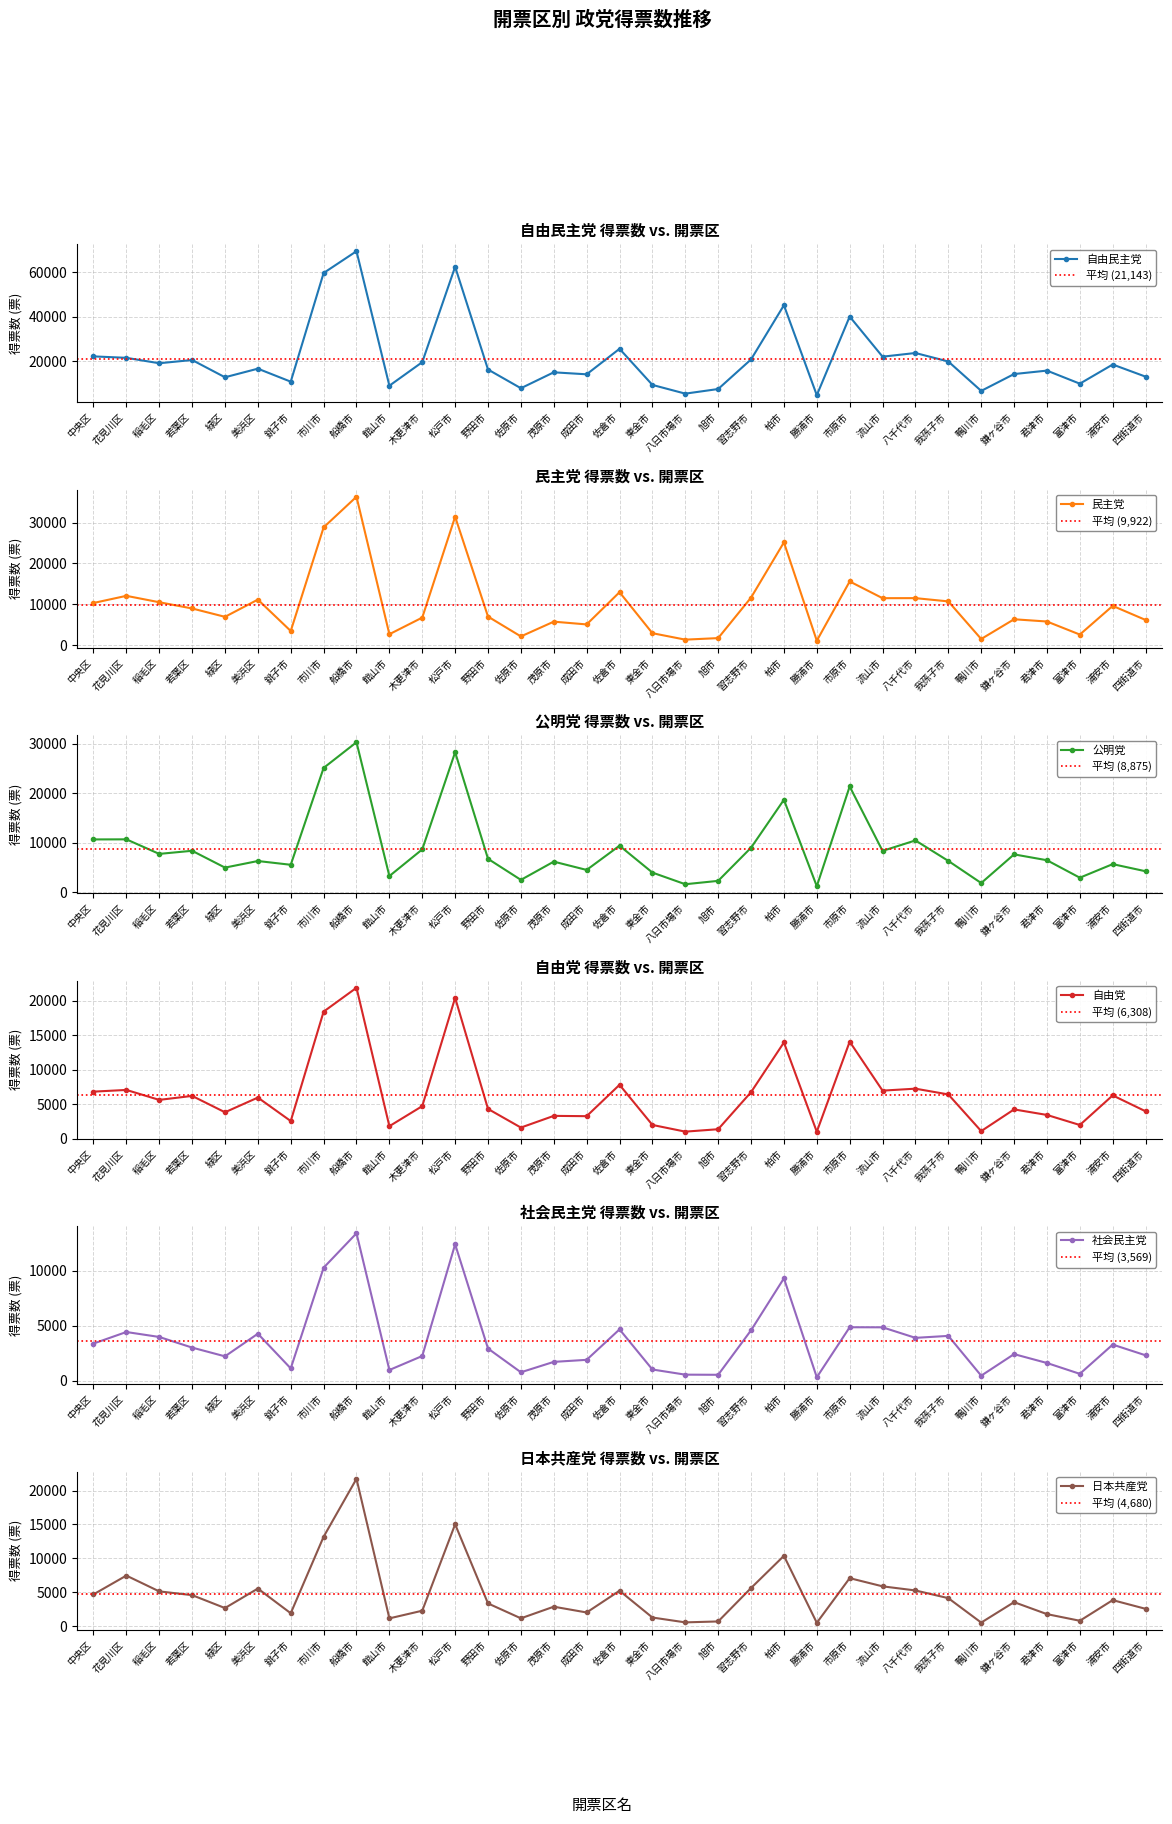

Reading left to right, what are all the values shown in this chart?

自由民主党: 22124.9	21475.1	19038.1	20495.0	12729.9	16596.6	10747.6	59638.2	69443.7	8937.7	19530.8	62432.4	16218.2	7799.0	14956.6	14061.6	25534.0	9287.2	5365.3	7442.9	20754.0	45135.0	4663.7	40036.8	21993.7	23646.1	19821.9	6600.2	14175.5	15724.9	9850.3	18464.6	13009.0
民主党: 10315.5	12065.7	10502.0	8975.9	6928.8	11140.9	3464.6	28813.8	36312.8	2677.0	6745.3	31423.8	6989.7	2136.2	5746.9	5072.6	12954.9	2927.0	1349.8	1724.9	11635.6	25145.9	1085.9	15585.7	11492.1	11504.1	10705.9	1509.0	6332.0	5785.4	2593.9	9607.1	6163.0
公明党: 10711.4	10730.8	7790.0	8419.4	5024.0	6353.2	5592.8	25146.4	30331.3	3316.9	8701.1	28317.0	6797.3	2545.8	6229.7	4552.5	9444.6	4019.8	1667.8	2347.1	9041.7	18718.0	1262.1	21404.5	8400.6	10509.5	6374.1	1908.0	7694.2	6512.9	2985.9	5725.7	4285.5
自由党: 6842.3	7089.3	5648.5	6224.1	3856.4	5984.5	2585.6	18420.3	21874.4	1845.0	4746.1	20423.7	4342.4	1642.8	3335.1	3291.9	7830.4	2022.9	1053.4	1403.7	6766.6	13959.6	1036.7	14073.6	6988.6	7271.6	6437.4	1130.8	4271.2	3469.8	2014.1	6298.3	3998.0
社会民主党: 3359.2	4410.3	3960.4	2993.5	2197.4	4254.4	1100.9	10258.1	13389.3	955.7	2228.5	12389.6	2906.8	748.2	1694.2	1879.5	4649.9	1001.0	532.0	519.4	4566.6	9293.3	293.4	4843.4	4836.7	3879.4	4057.4	438.2	2399.4	1592.5	606.1	3264.9	2292.2
日本共産党: 4689.6	7461.7	5130.0	4578.1	2671.9	5547.0	1904.7	13194.2	21738.6	1150.0	2279.6	15025.3	3353.3	1157.3	2872.7	2019.6	5224.4	1274.9	559.4	695.7	5626.8	10374.3	496.6	7082.6	5874.8	5268.0	4133.0	526.9	3542.3	1776.7	796.8	3840.7	2558.0